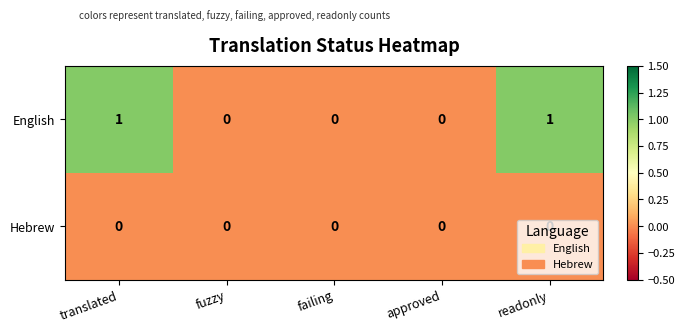

Is it true that English equals 1 at readonly?

True